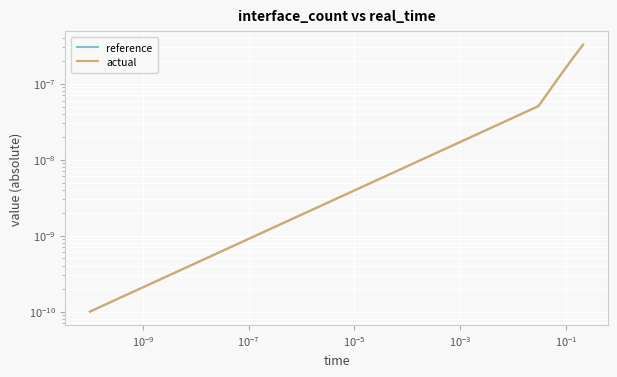

How many series are shown in this chart?

2